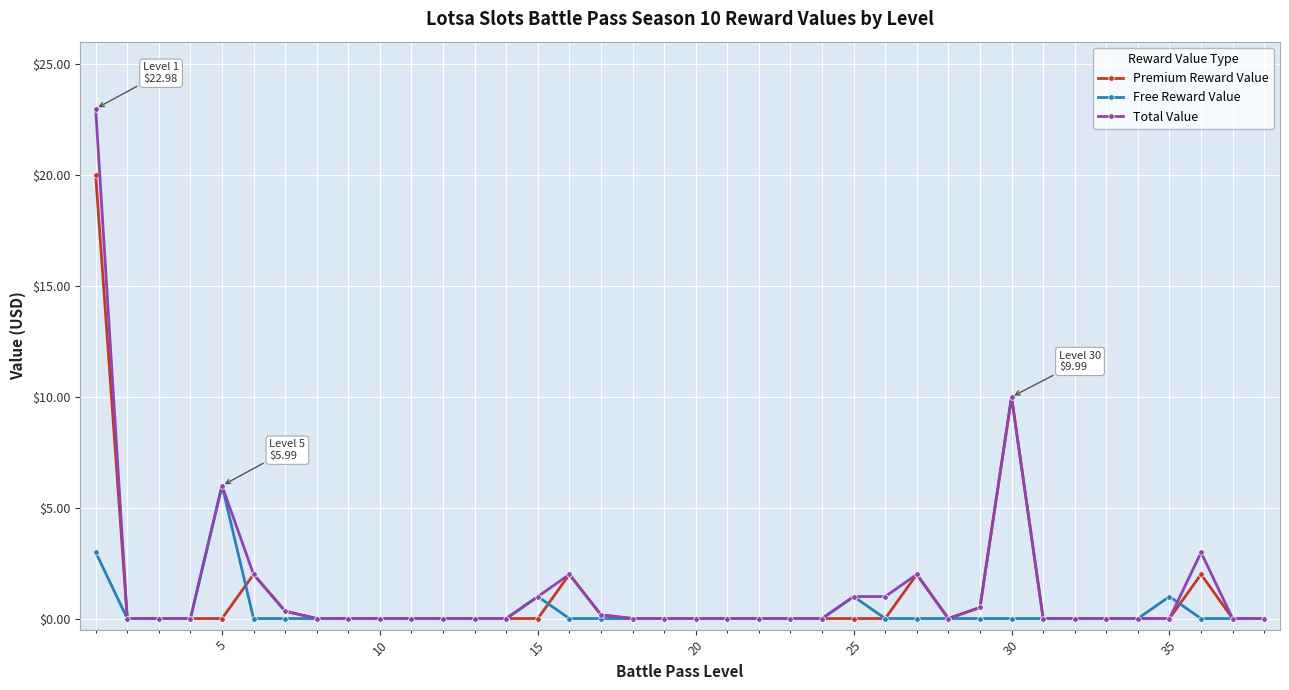

Does the chart display data point markers on the line(s)?

Yes